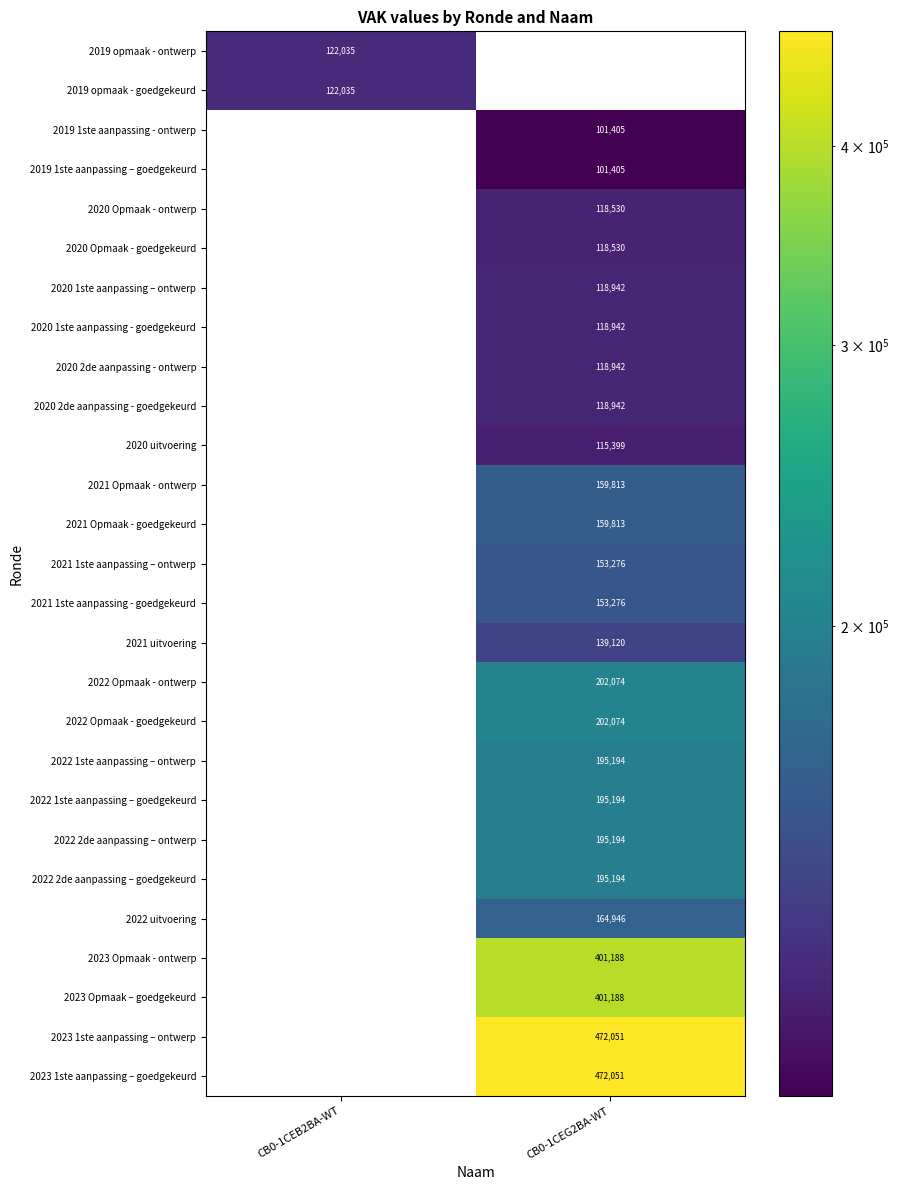

The 2022 uitvoering series shows 164946 at CB0-1CEG2BA-WT. True or false?

True